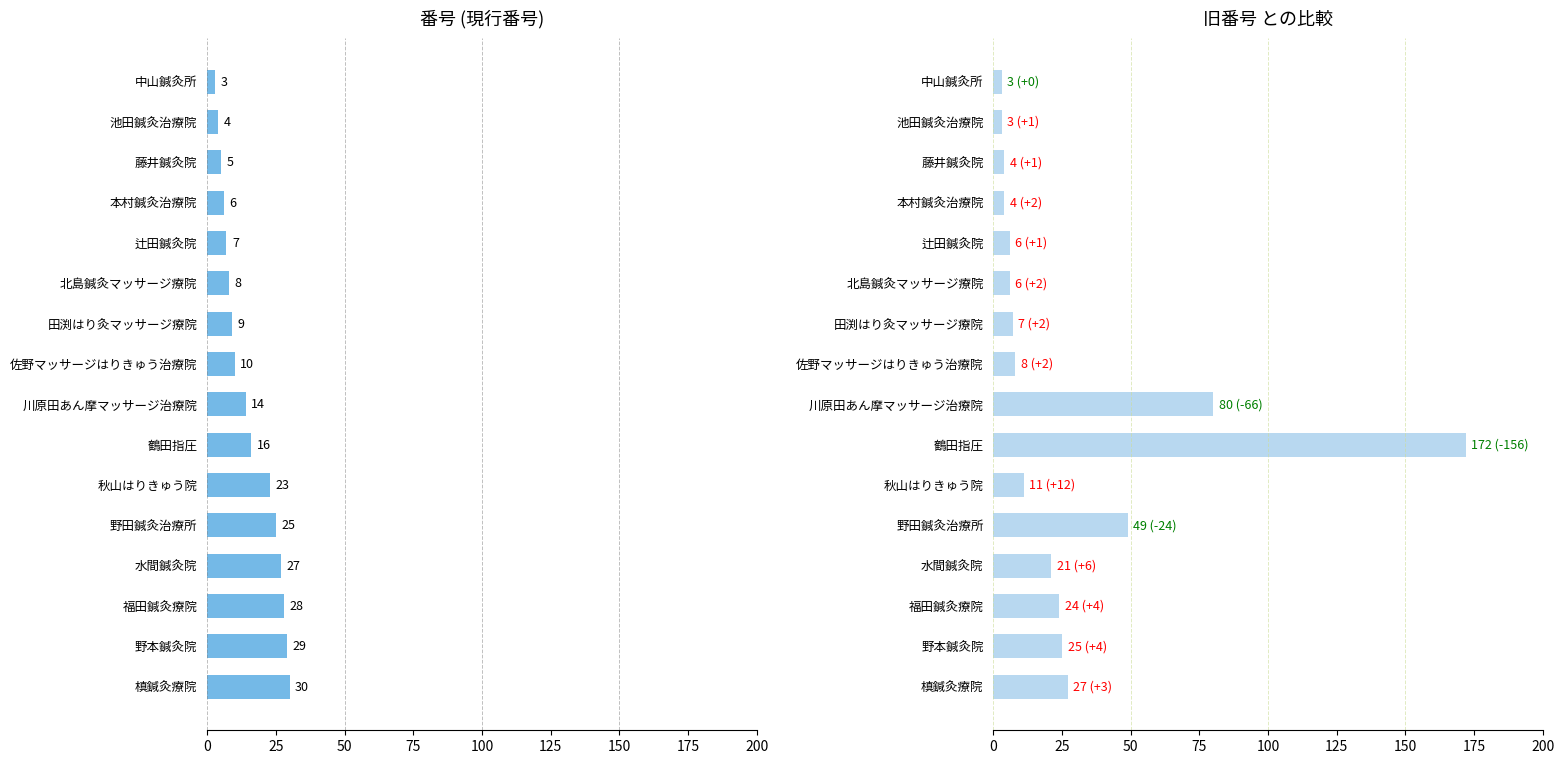

List the series in order of their overall mean, highest first.

旧番号, 番号